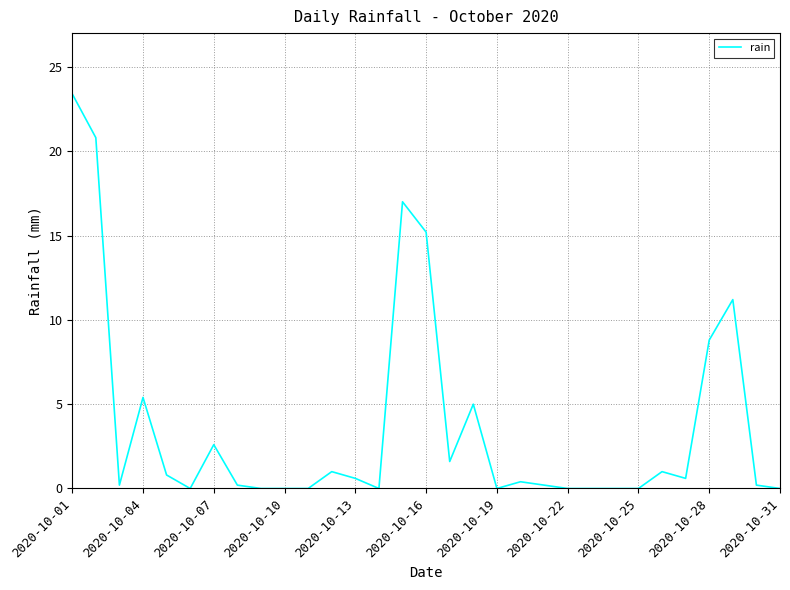

What is the difference between the maximum and minimum values?

23.4